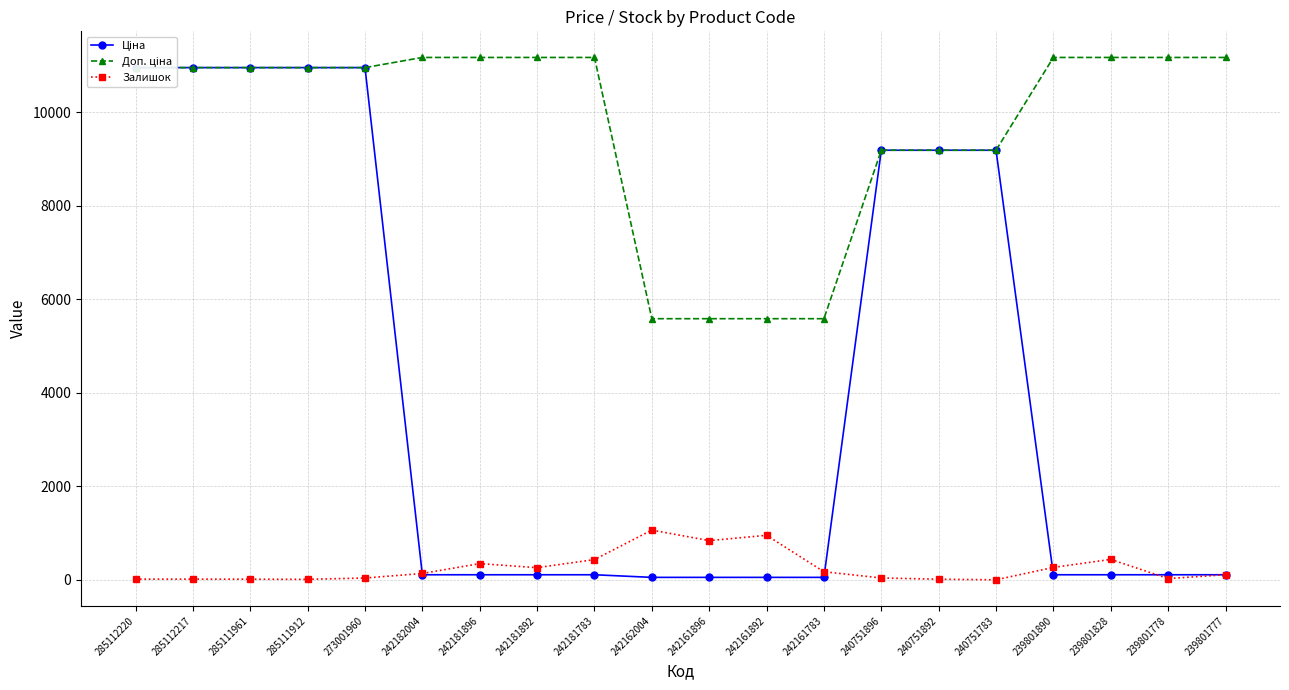

How many values in the Доп. ціна series are below 10951?

7